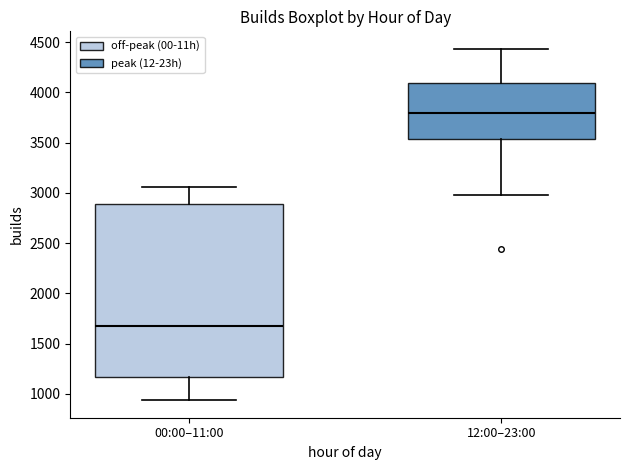

Comparing the boxes themselves (not the whiskers), which one is the tallest?

00:00–11:00